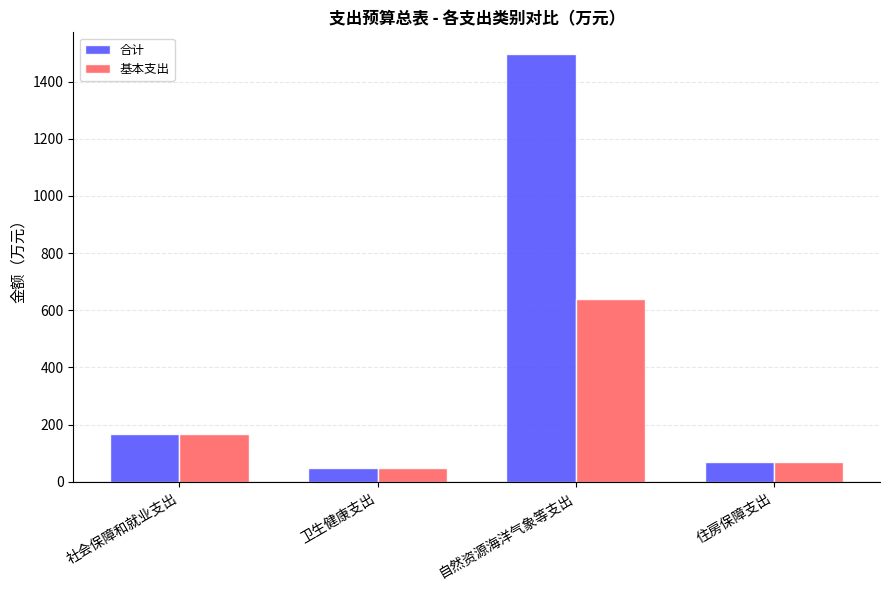

List the series in order of their overall mean, lowest first.

基本支出, 合计